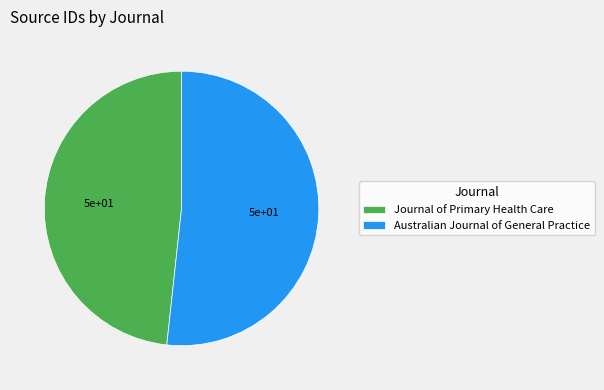

Rank the categories by value from highest to lowest.

Australian Journal of General Practice, Journal of Primary Health Care